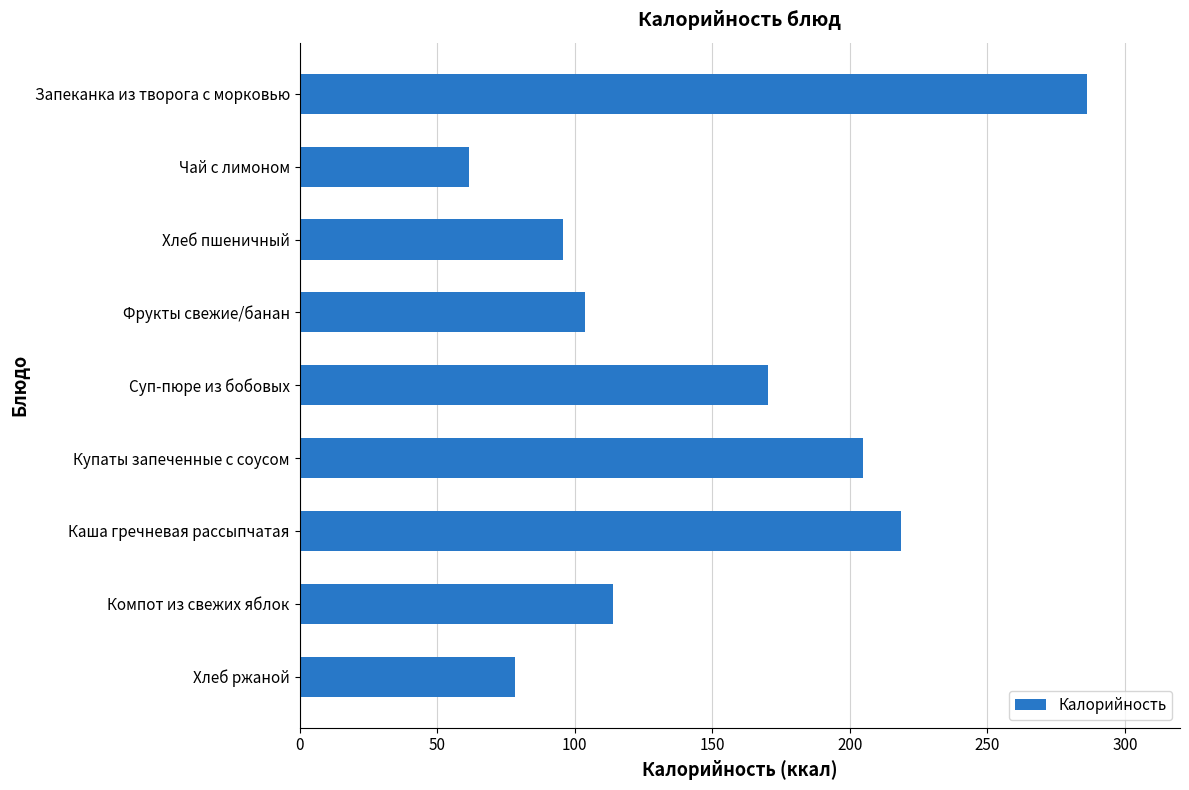

At which label is the value closest to 173?

Суп-пюре из бобовых